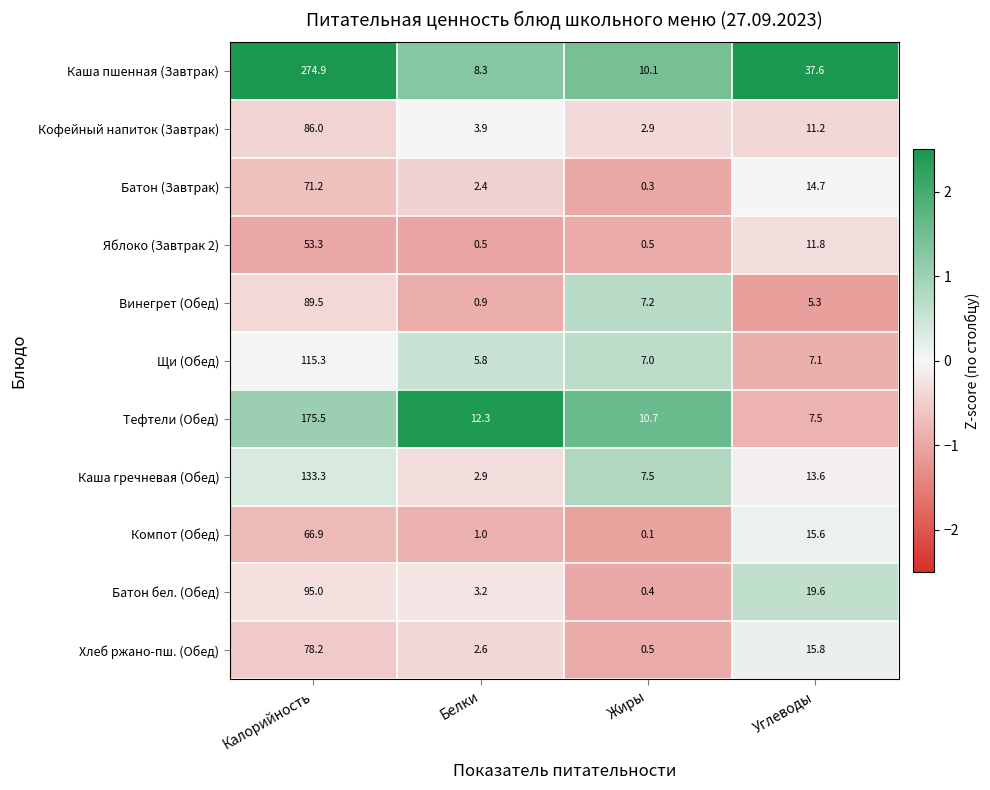

Is it true that Кофейный напиток (Завтрак) equals 2.9 at Жиры?

True